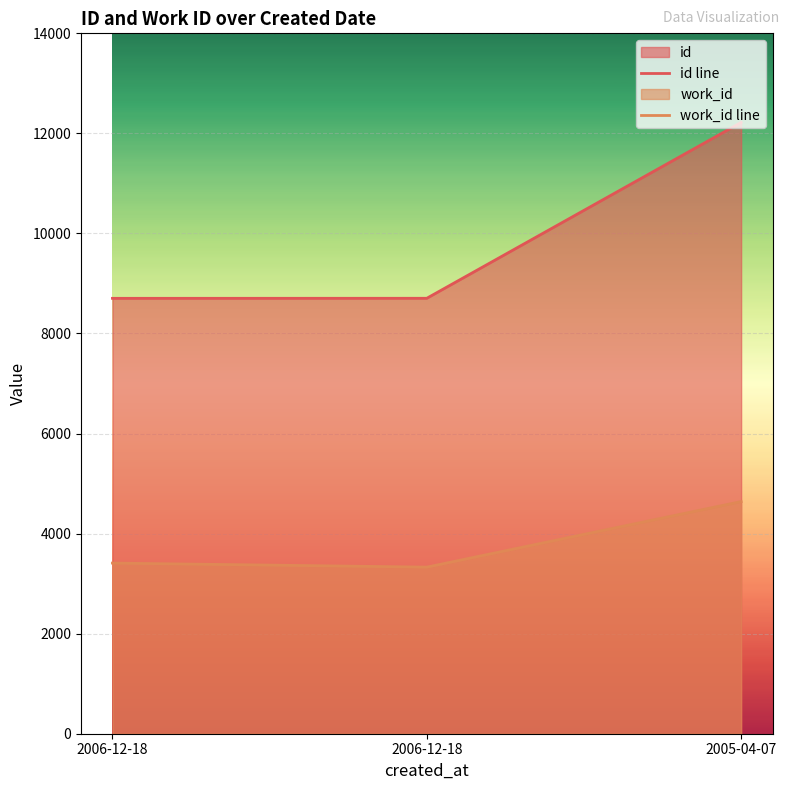

Rank the series by their maximum value, from highest to lowest.

id line, work_id line